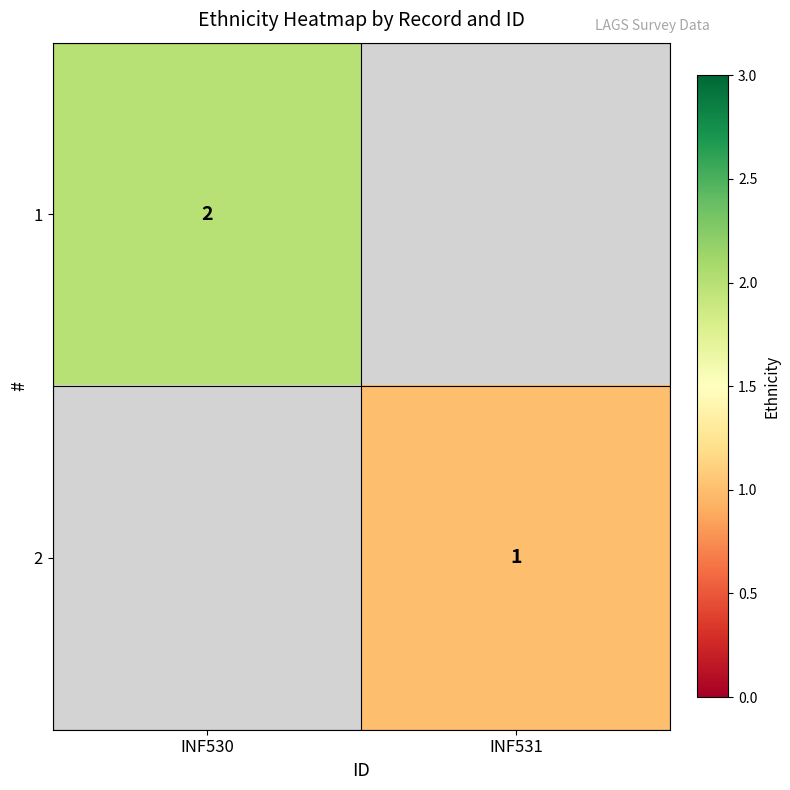

The value of 1 at INF530 is 3.3. True or false?

False